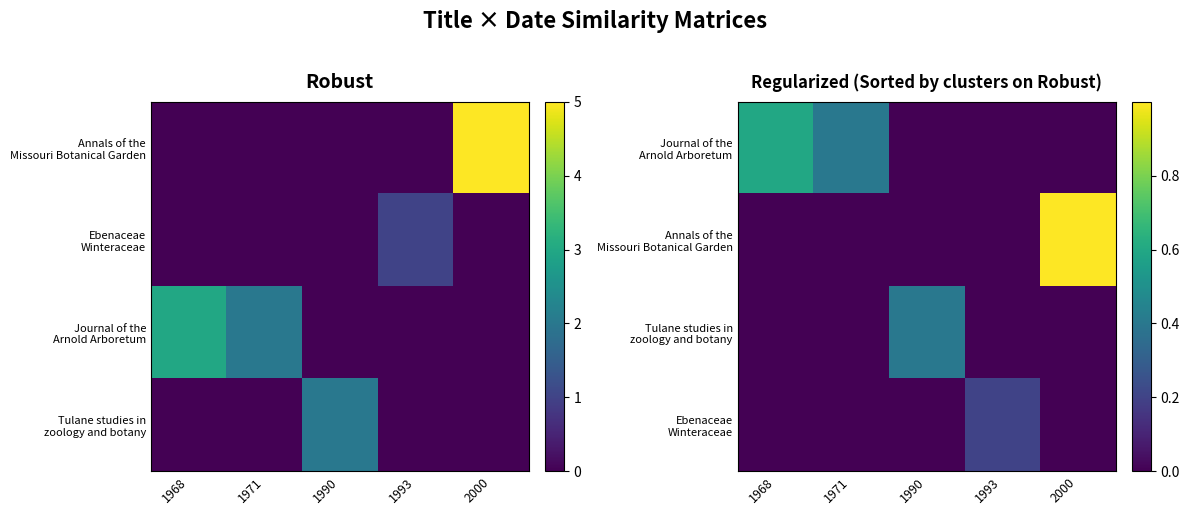

What is the difference between the second highest and second lowest values in the Journal of the Arnold Arboretum series?

0.4